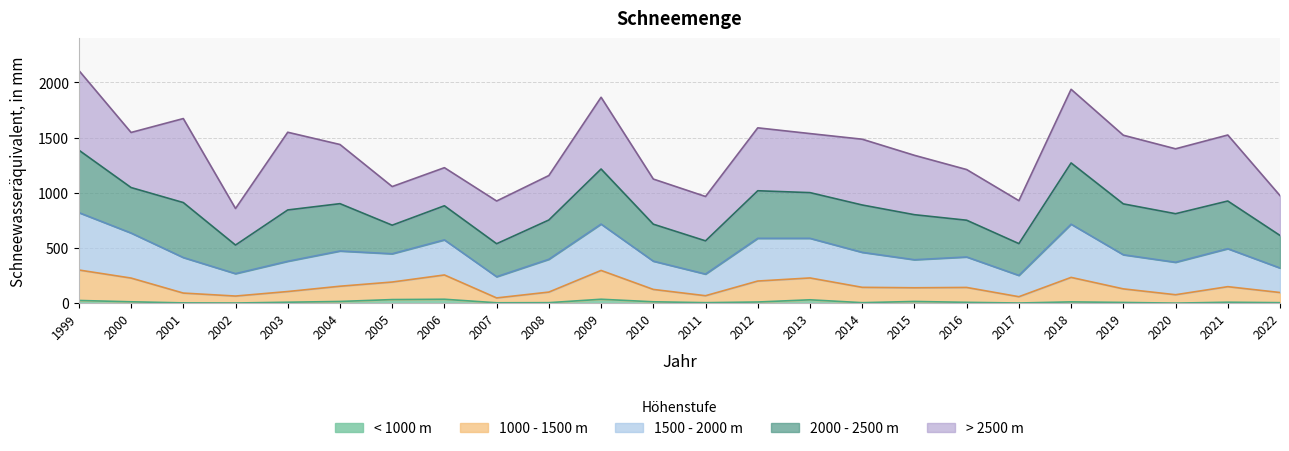

What are all the series names shown in the legend?

< 1000 m, 1000 - 1500 m, 1500 - 2000 m, 2000 - 2500 m, > 2500 m